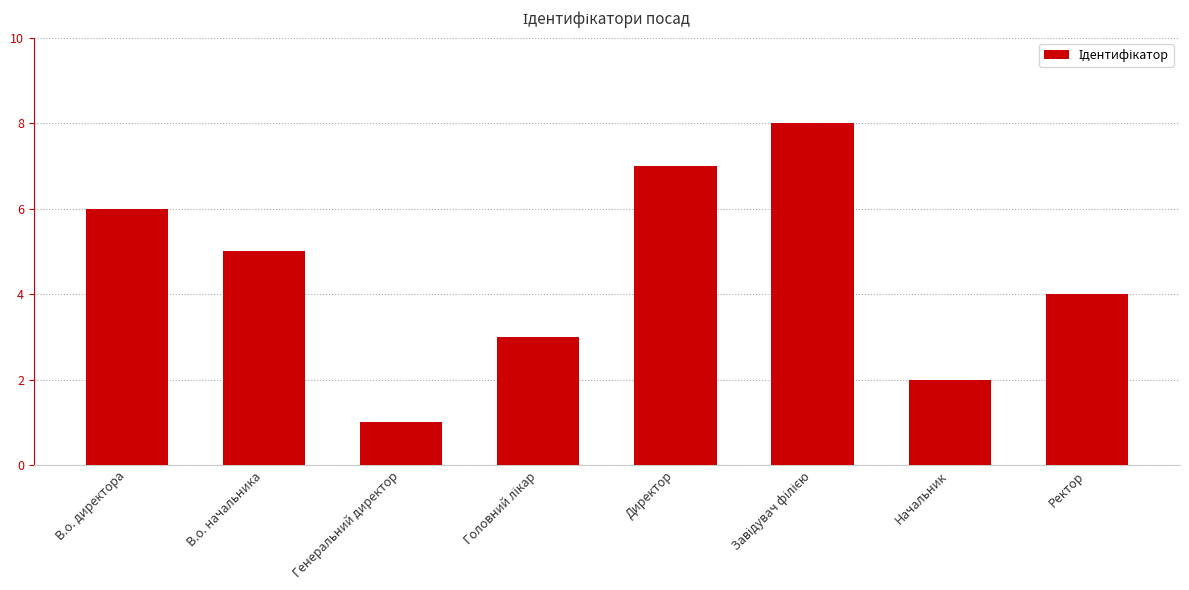

How many data points does each series have?

8